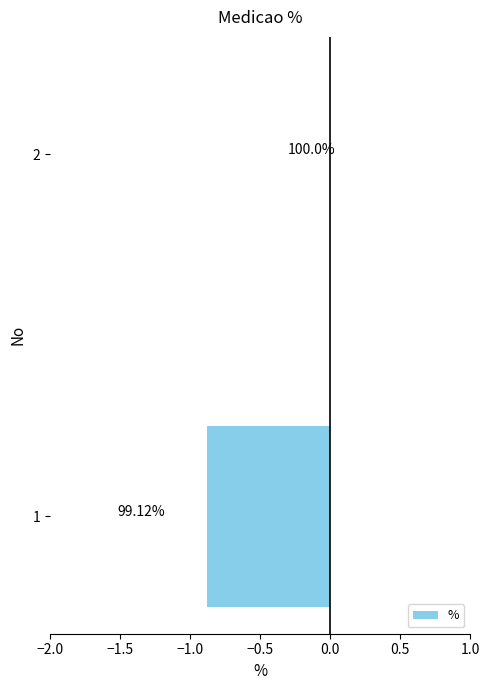

How many values are below 0?

1